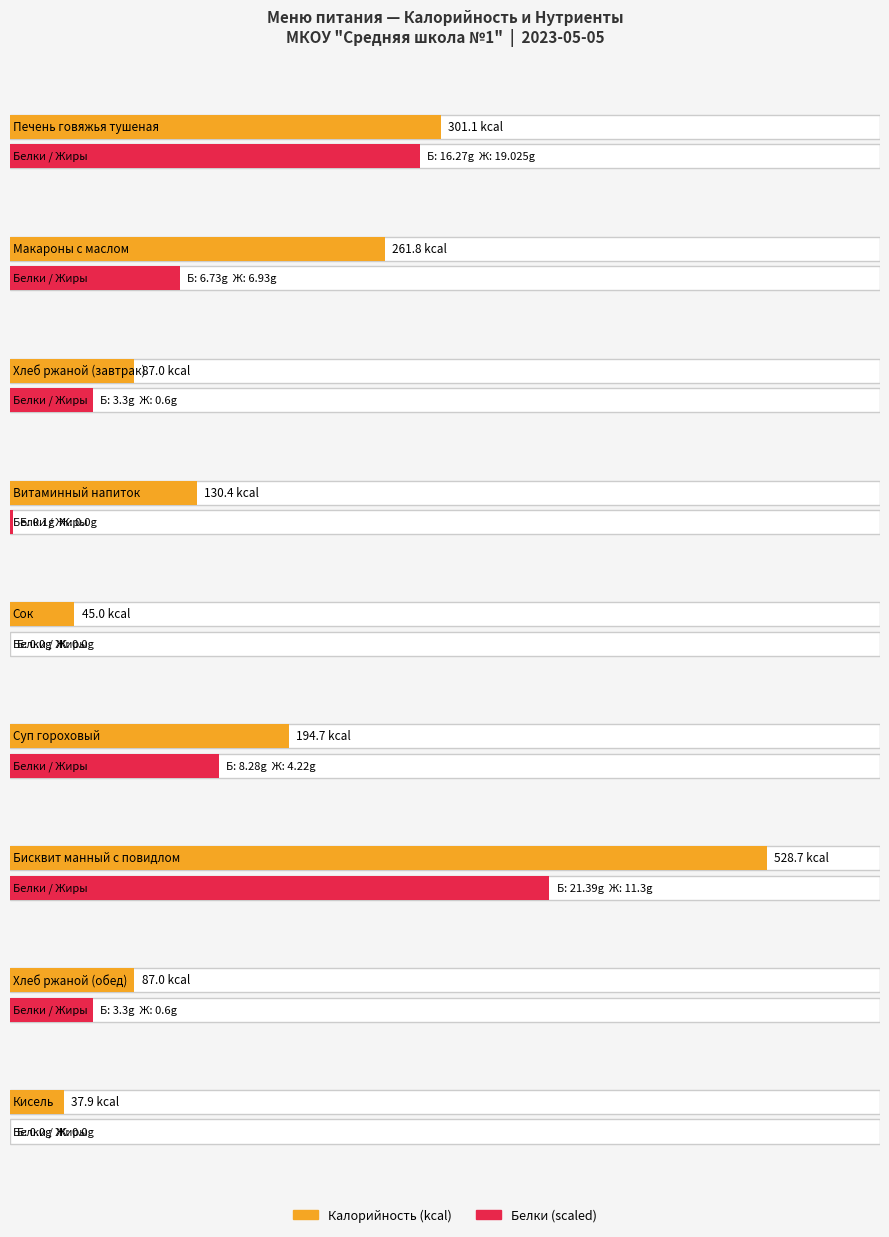

Which series has the widest spread of values?

Калорийность